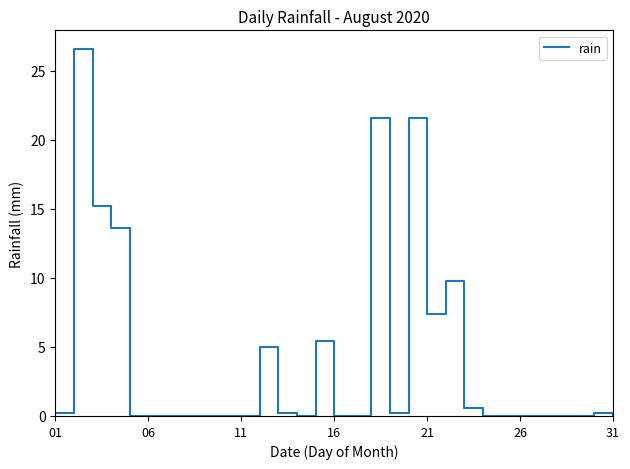

What is the greatest value displayed?

26.6